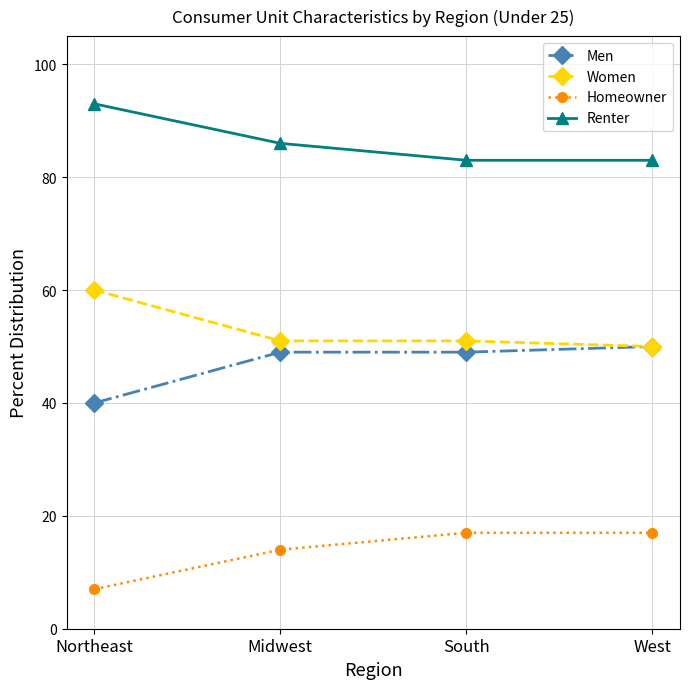

Is this an area chart (filled region under the line)?

No